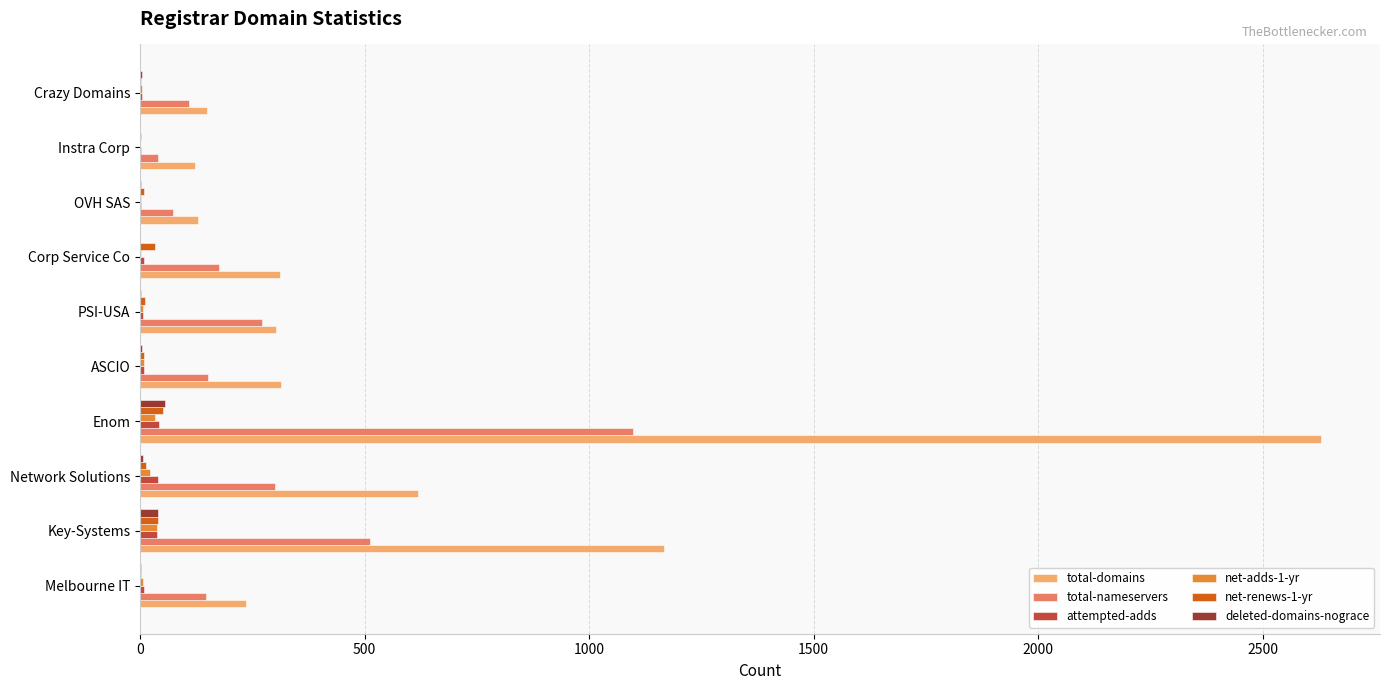

What is the maximum value for total-nameservers?

1098